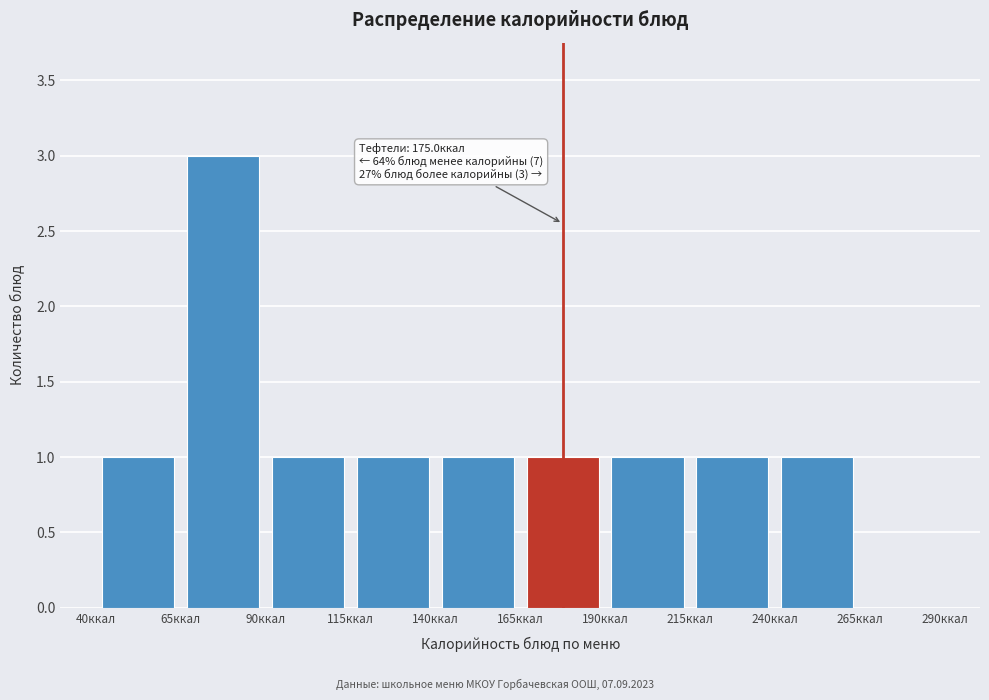

Which range on the x-axis has the tallest bar?

65 to 90